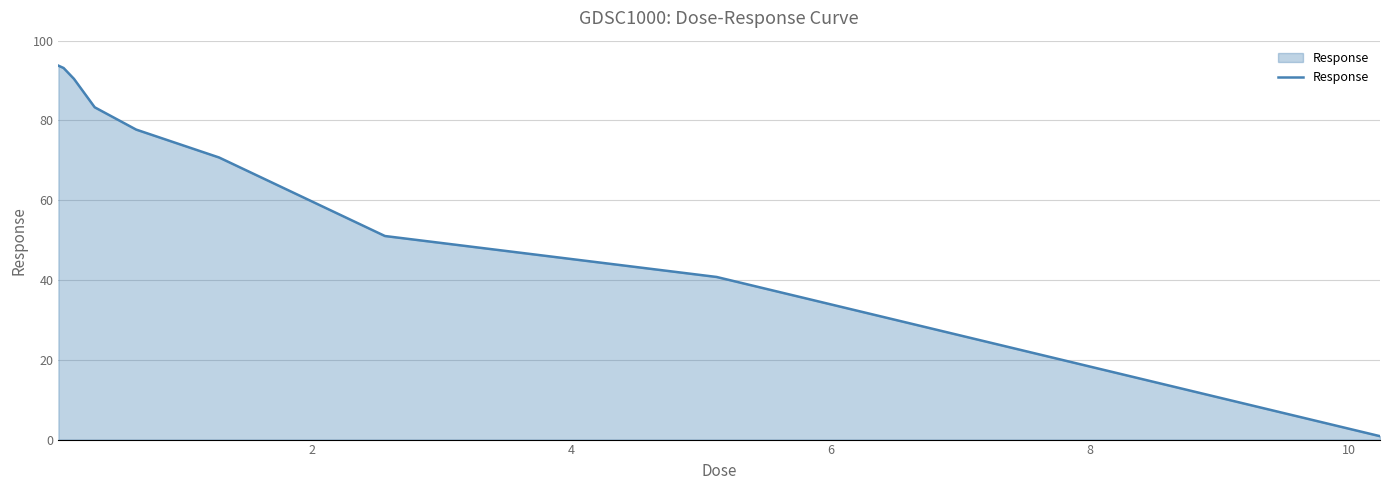

How many lines are shown in the chart?

1